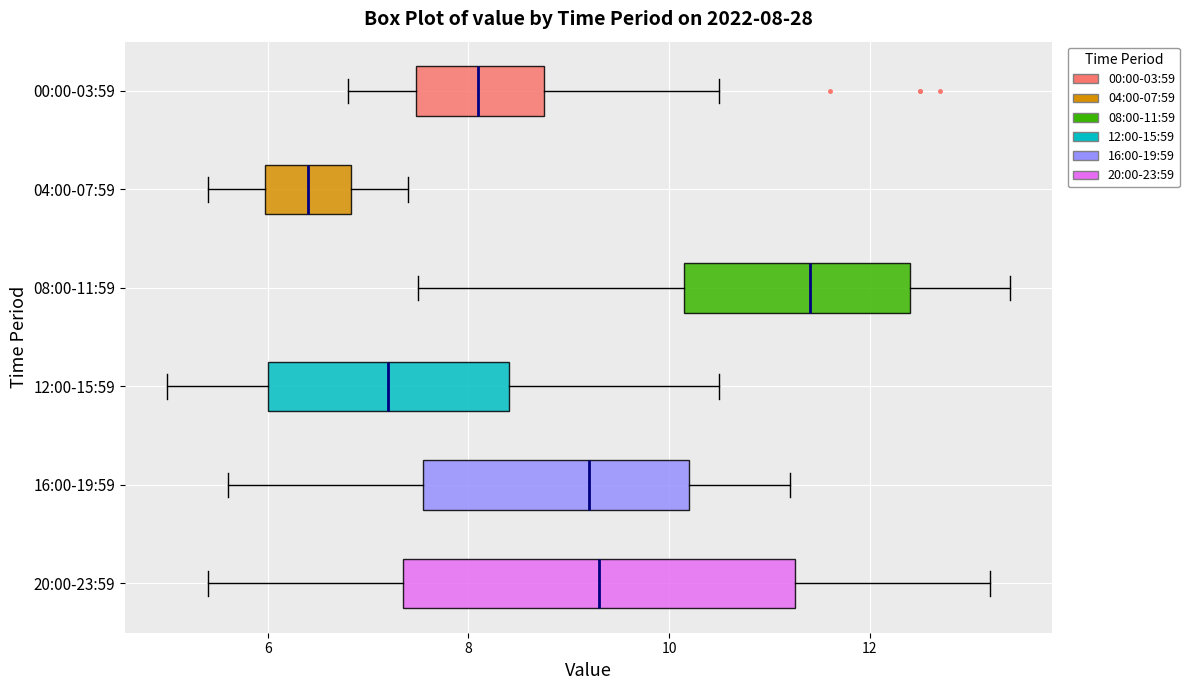

Which box's median line is the furthest to the right?

08:00-11:59